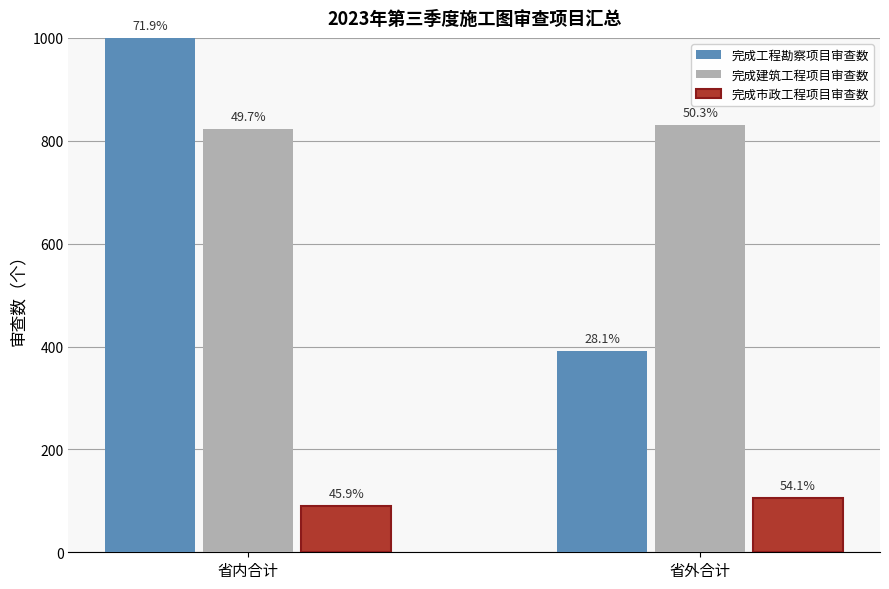

Between 省内合计 and 省外合计, which series saw the biggest shift?

完成工程勘察项目审查数